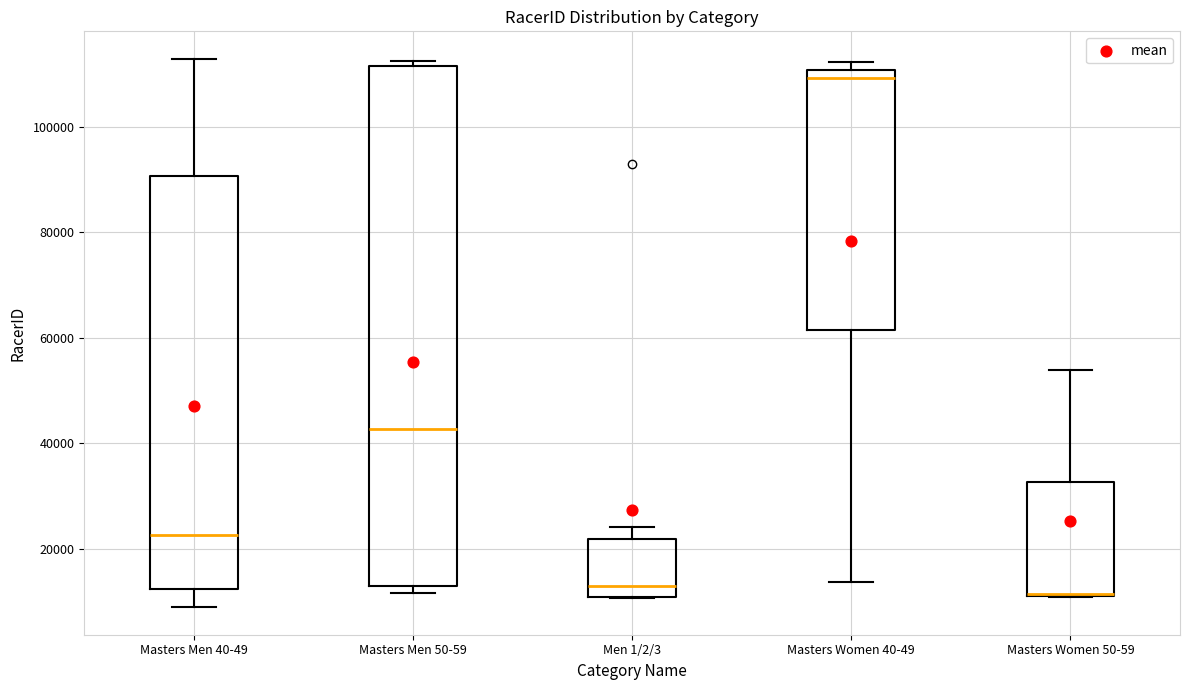

Where does the lower whisker of the box for Masters Women 40-49 end on the y-axis? The values are not printed on the chart, so give them approximately, as read against the axis.

14000